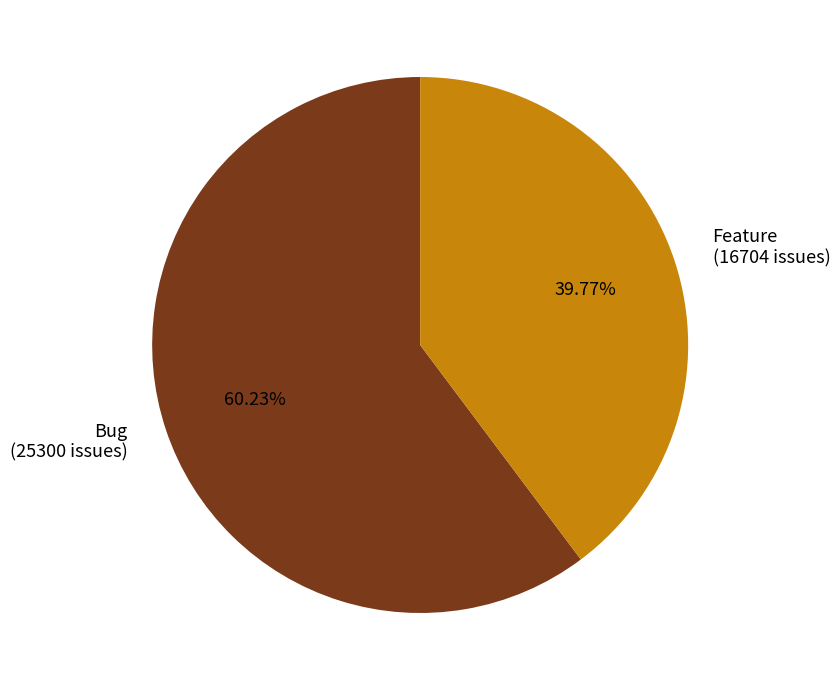

What is the largest slice in the pie chart?

Bug